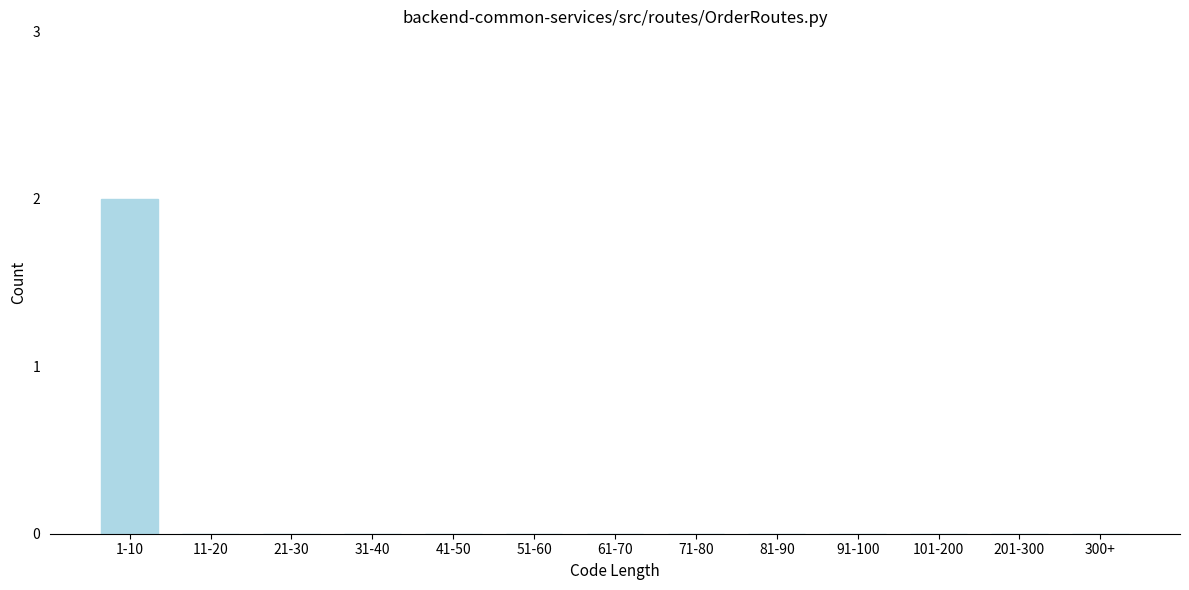

Reading left to right, extract all data points from this chart.

1-10=2	11-20=0	21-30=0	31-40=0	41-50=0	51-60=0	61-70=0	71-80=0	81-90=0	91-100=0	101-200=0	201-300=0	300+=0